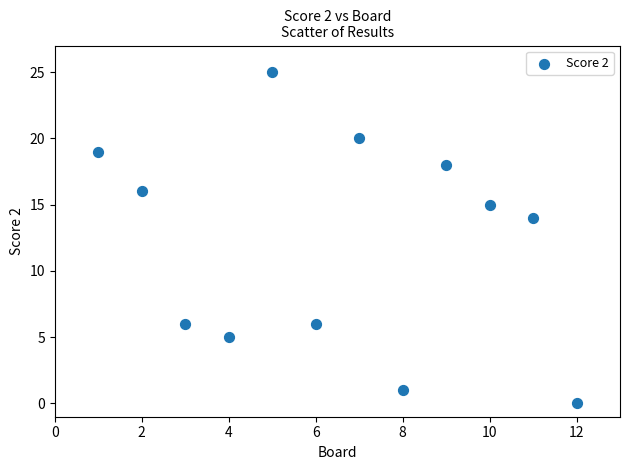

What Y value in the scatter plot is closest to 12?

14